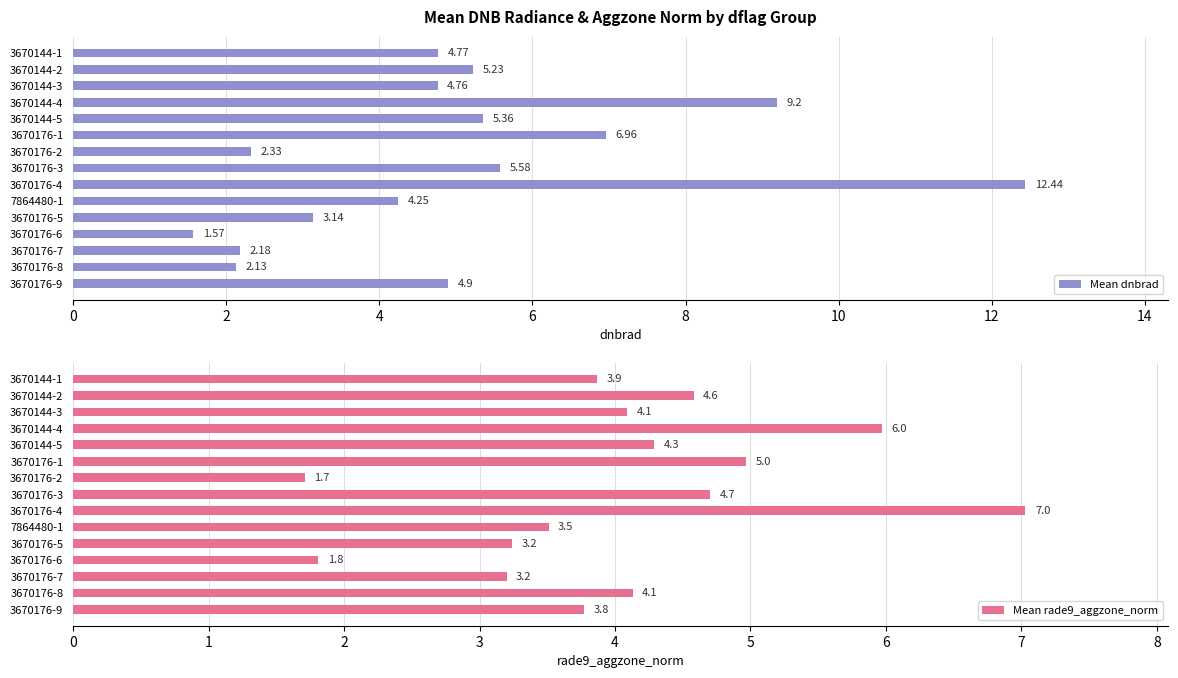

The value of Mean dnbrad at 7864480-1 is 1.8. True or false?

False